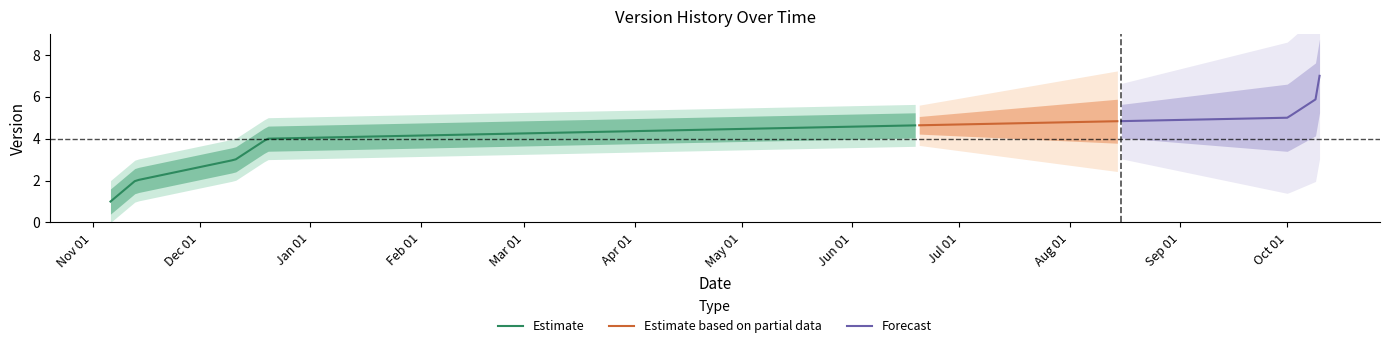

What is the change in value from 2023-11-06 to 2023-12-11?

+2